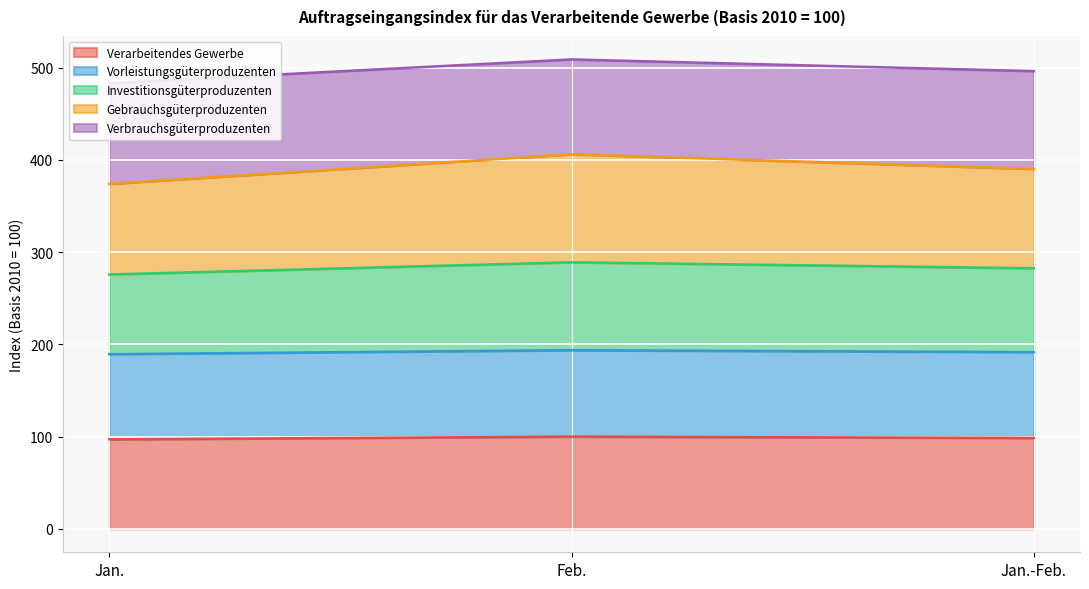

What position from the right is Feb.?

2